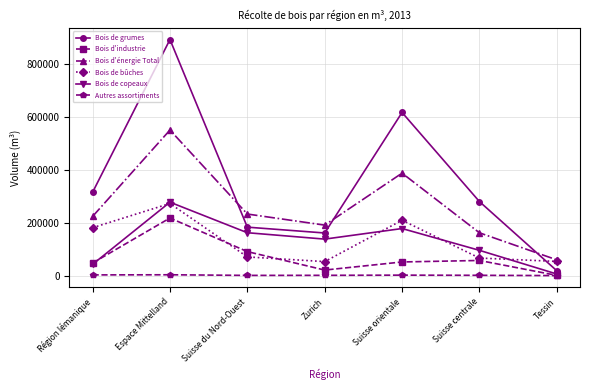

Which series has the largest total across all categories?

Bois de grumes